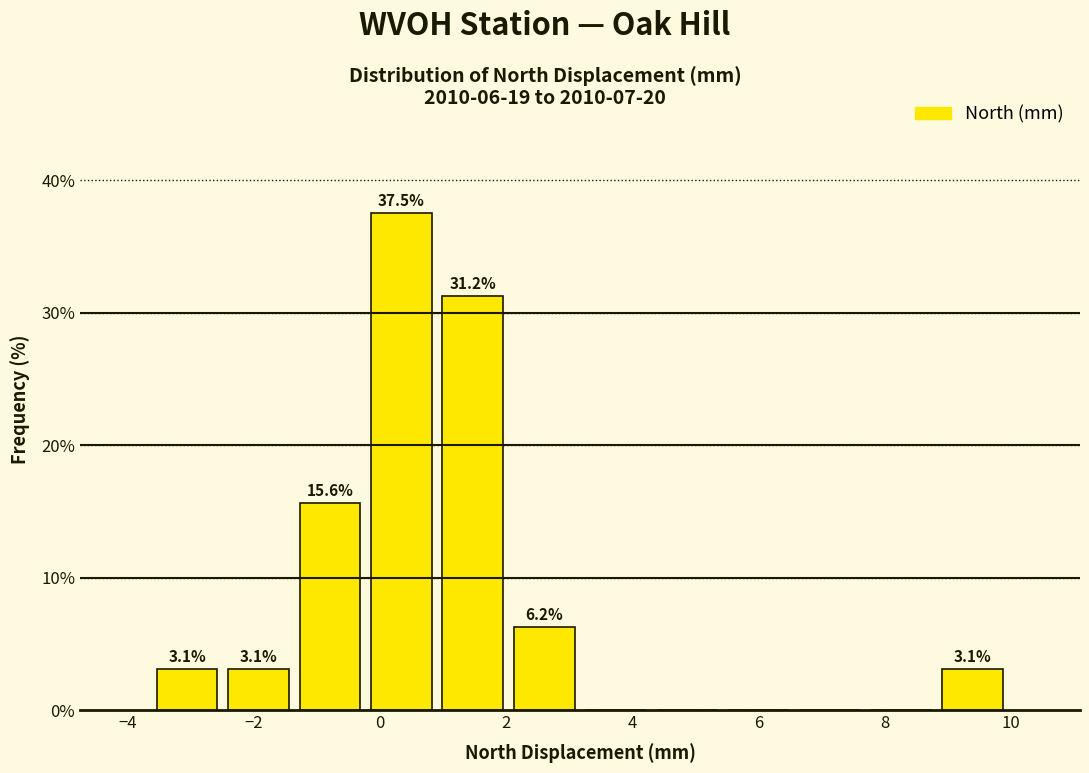

Which range on the x-axis has the tallest bar?

-0.2 to 1.0